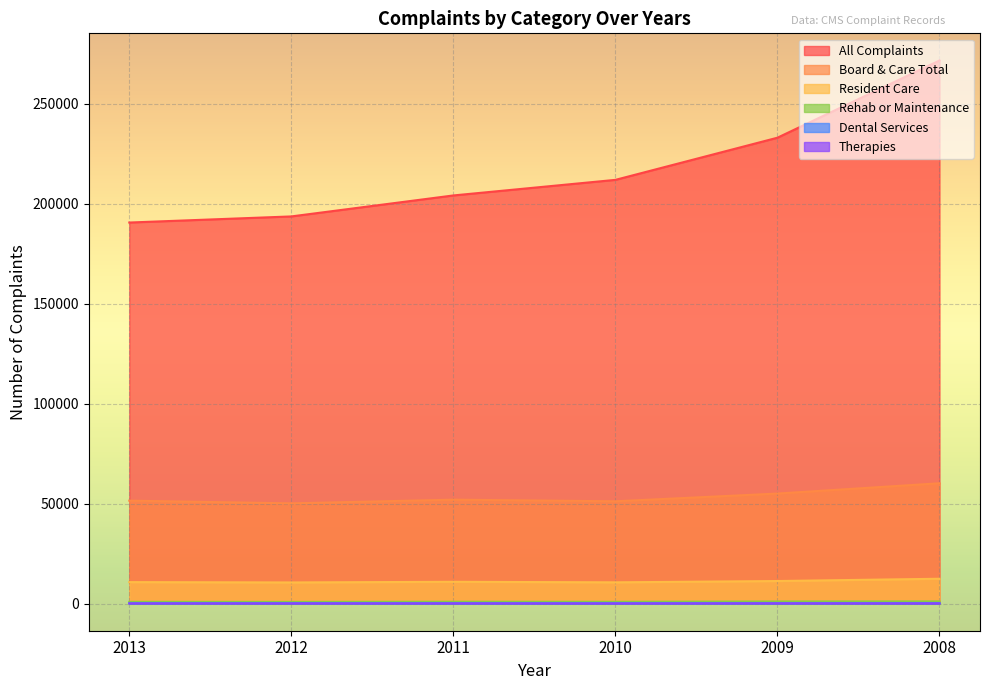

What is the difference between the maximum and minimum values in the Resident Care series?

1851